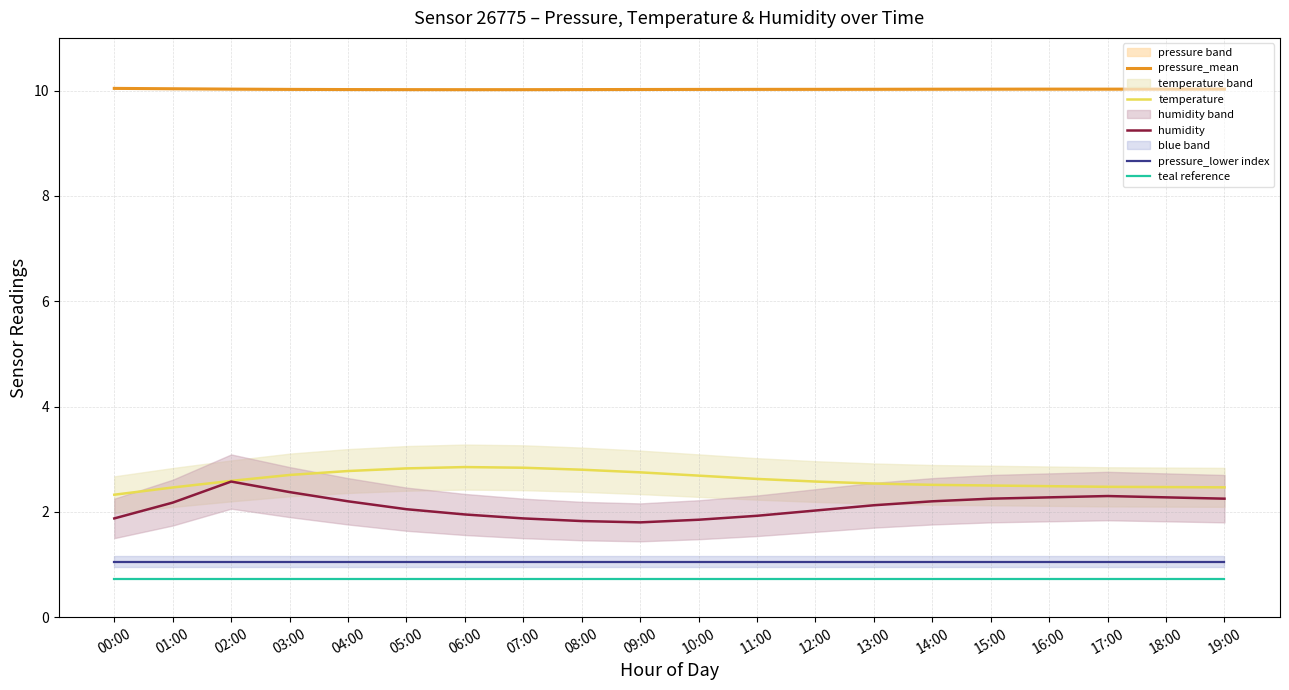

What is the spread (max minus min) of values at 04:00?

9.3